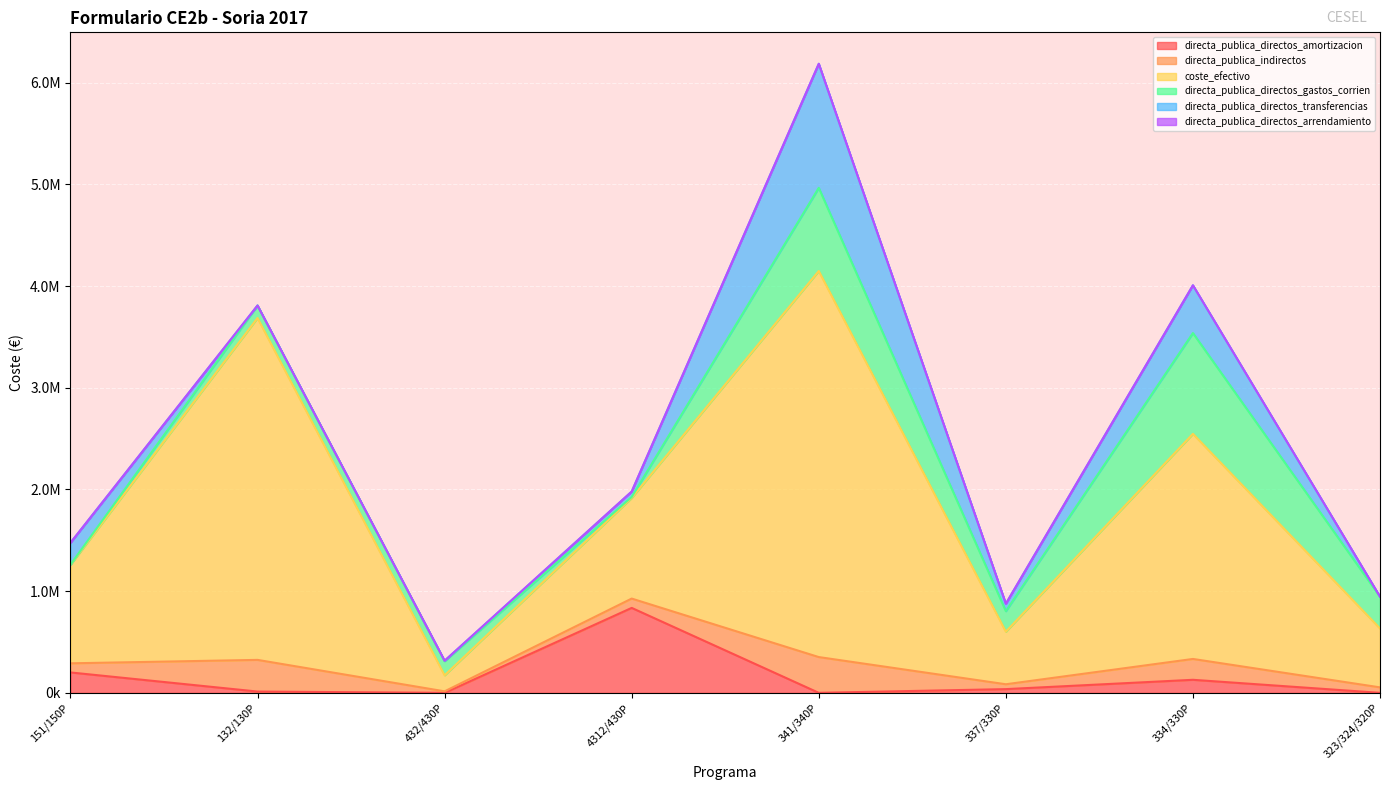

What are all the series names shown in the legend?

directa_publica_directos_amortizacion, directa_publica_indirectos, coste_efectivo, directa_publica_directos_gastos_corrien, directa_publica_directos_transferencias, directa_publica_directos_arrendamiento